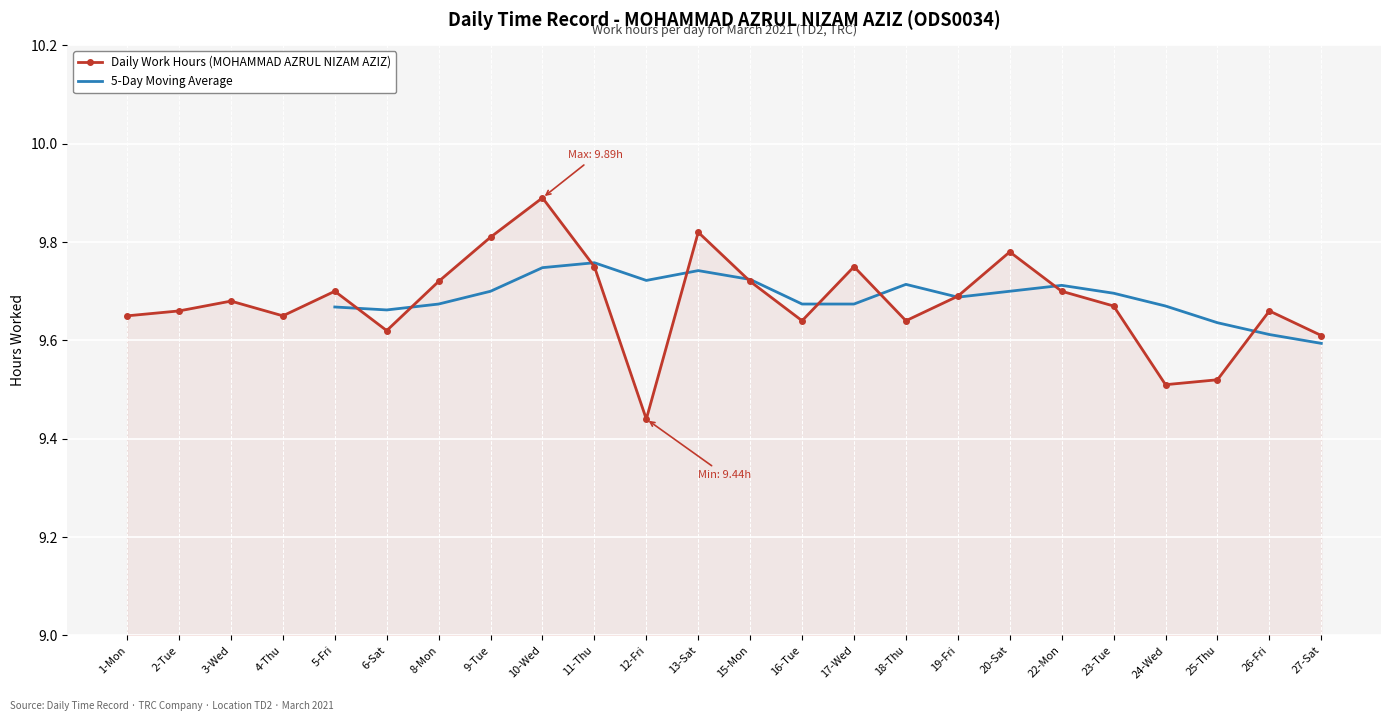

Where is the first local maximum?

3-Wed